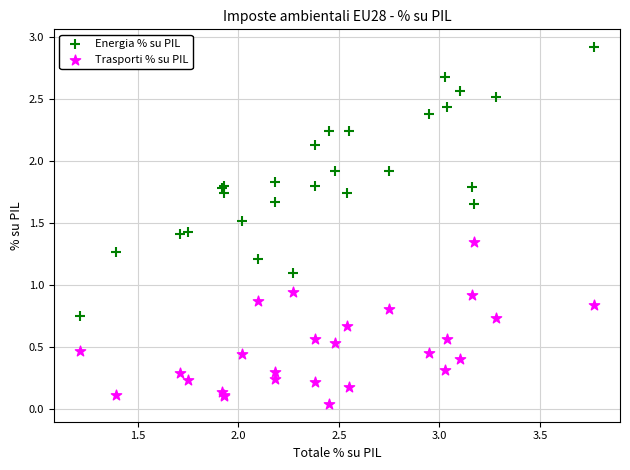

What is the X range (max minus min) for the scatter plot?

2.6